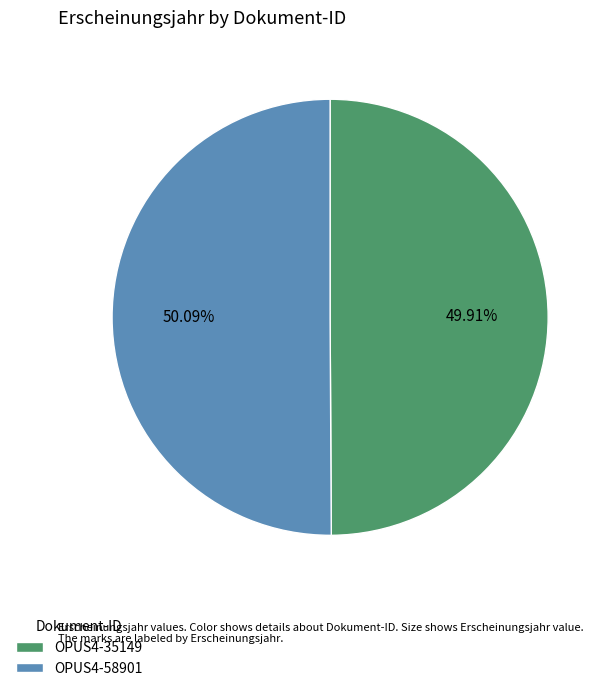

What is the ratio of the value at OPUS4-35149 to the value at OPUS4-58901?

1.0